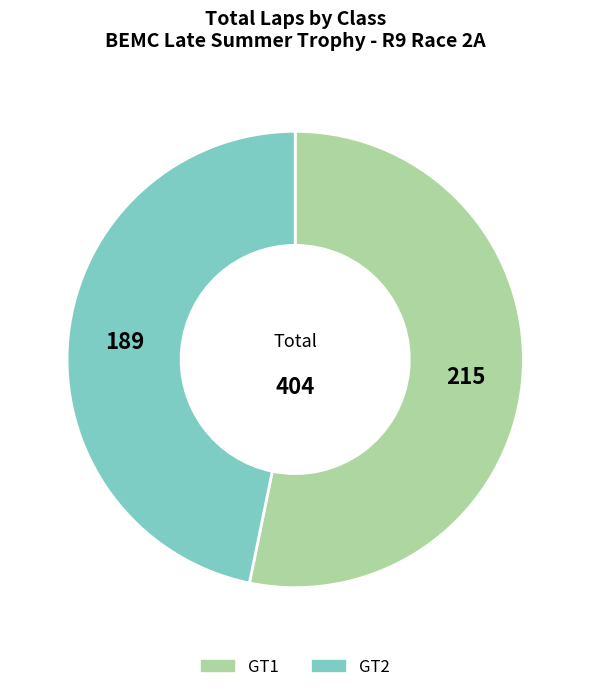

How many segments does this pie chart have?

2